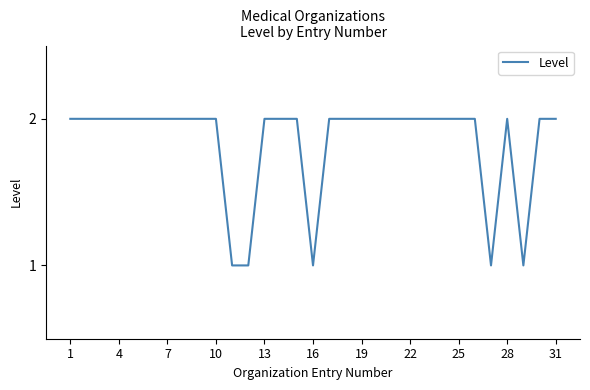

How many interior local peaks (higher than both neighbors) does the data have?

1